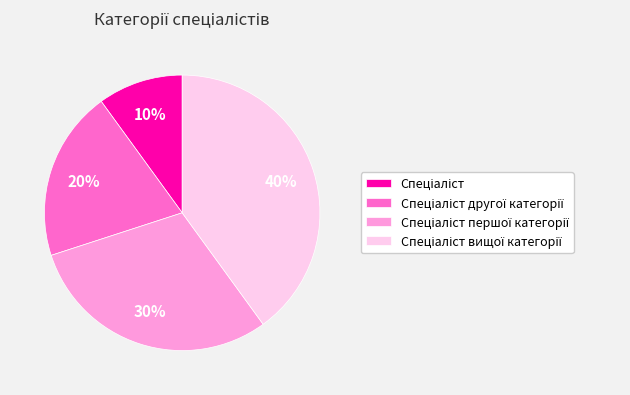

To the nearest percent, what is the difference between the largest and smallest slice percentages?

30%